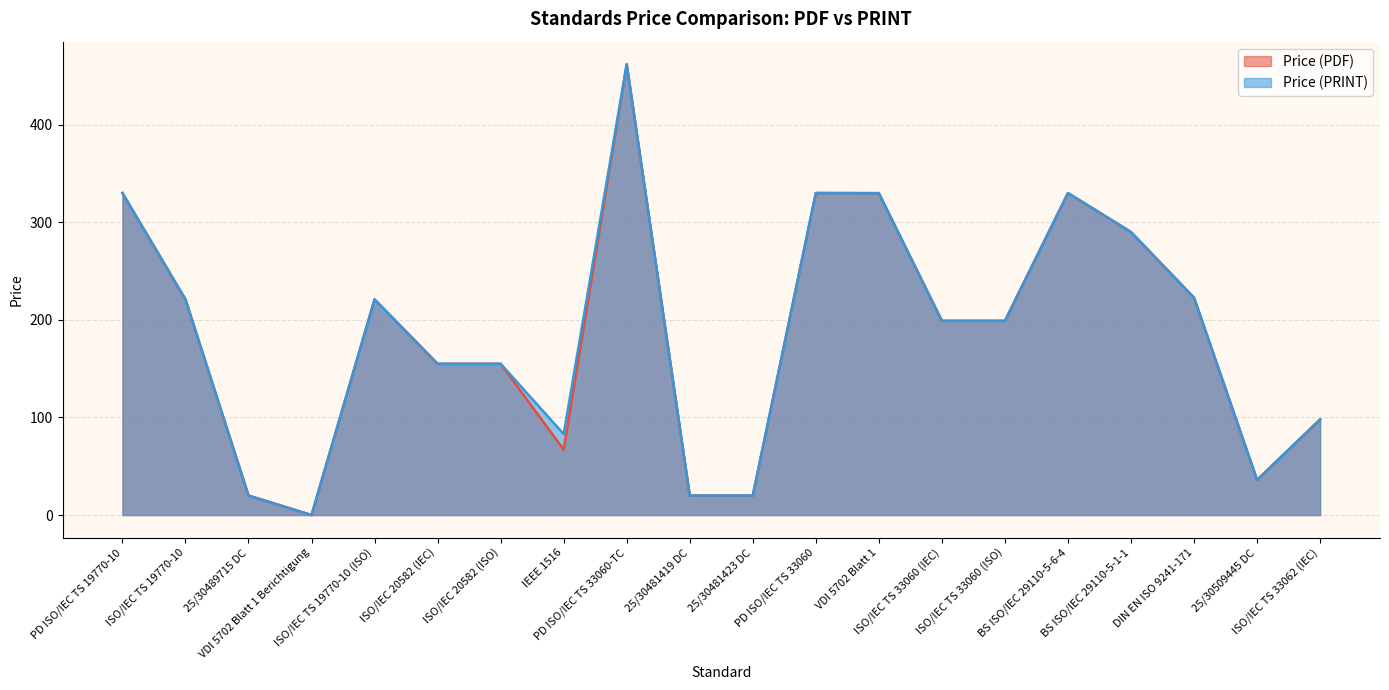

Which series has the largest range (max minus min)?

Price (PDF)